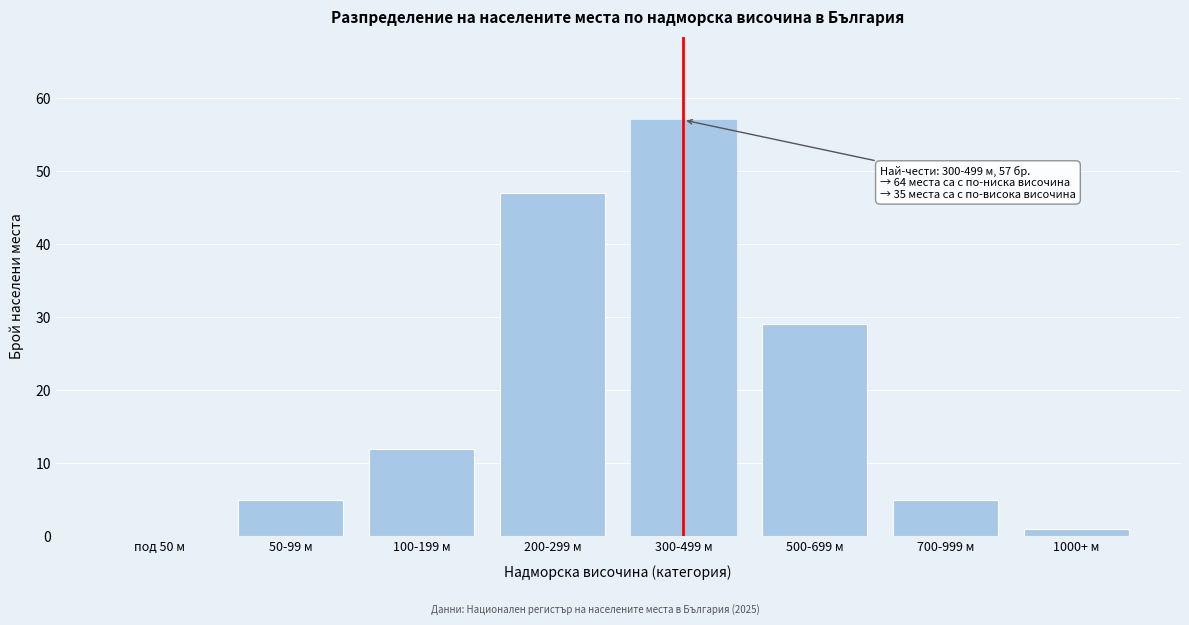

Reading right to left, list all the values displayed in this chart.

1000+ м=1	700-999 м=5	500-699 м=29	300-499 м=57	200-299 м=47	100-199 м=12	50-99 м=5	под 50 м=0